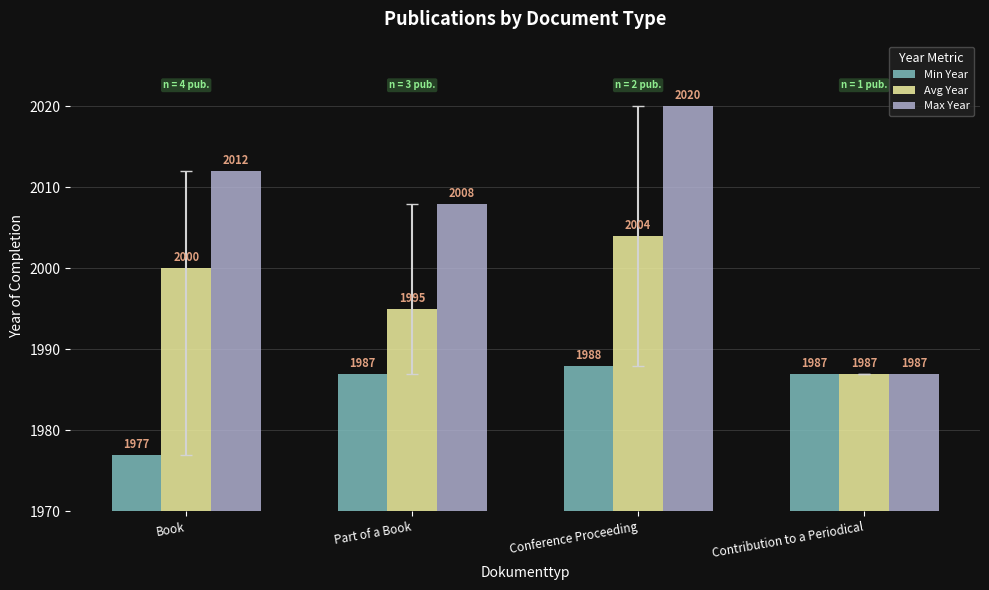

What is the total value across all series at Book?

5989